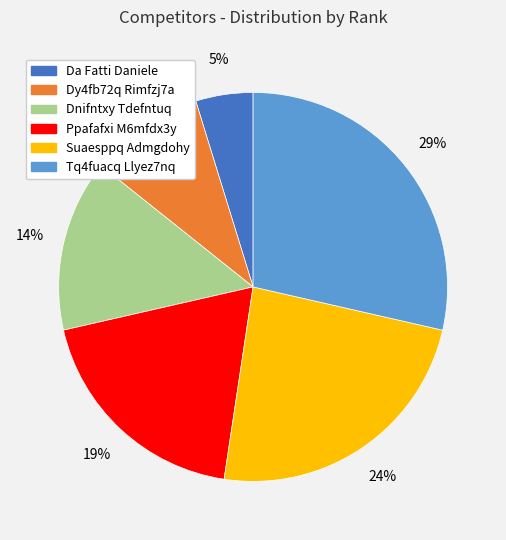

Between Suaesppq Admgdohy and Dnifntxy Tdefntuq, which is larger?

Suaesppq Admgdohy